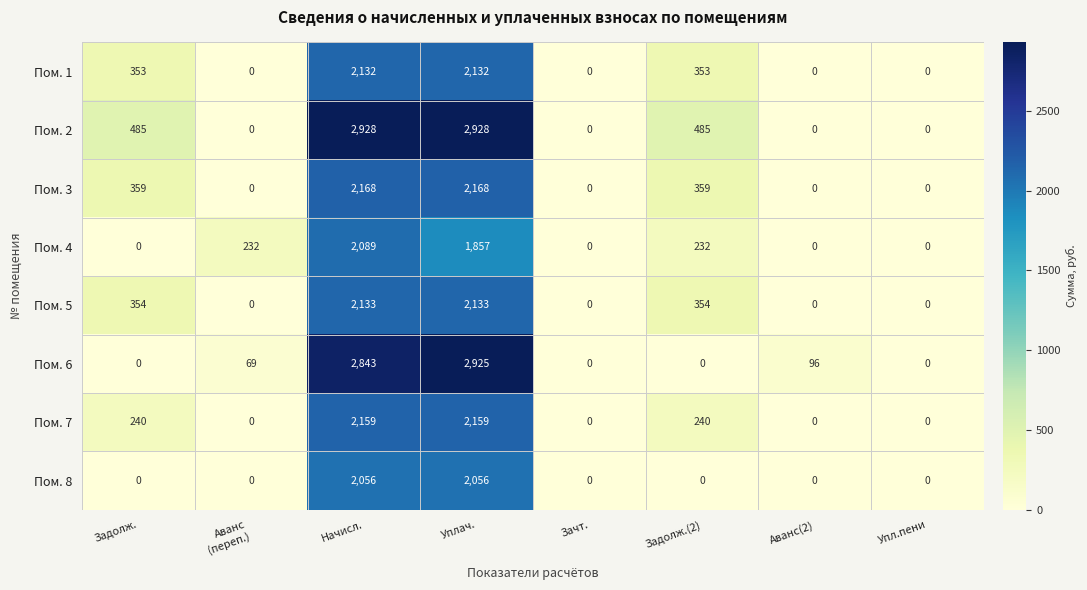

What is the difference between the Пом. 1 values at Упл.пени and Задолж.?

353